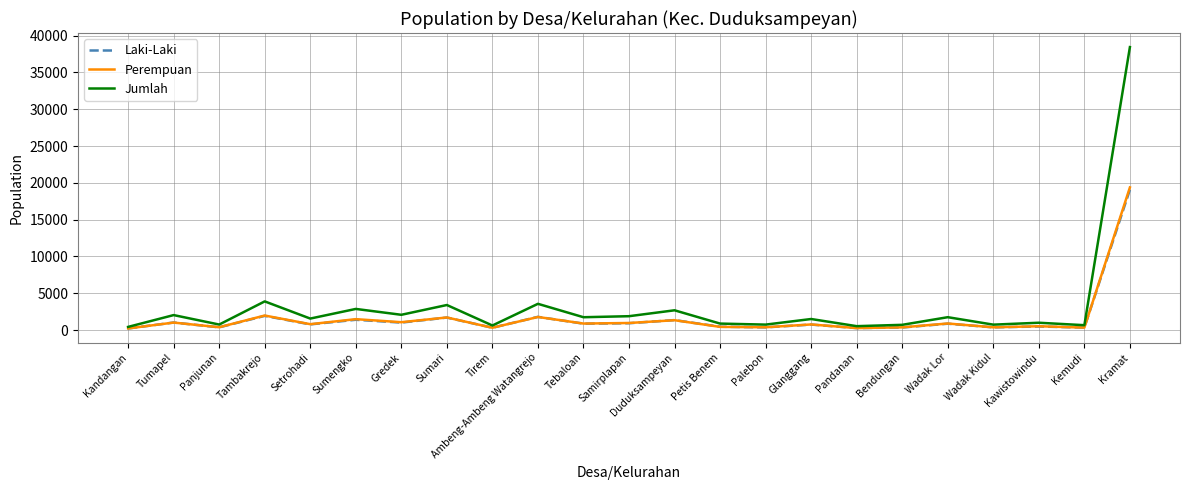

Which label corresponds to the largest value in the chart?

Kramat